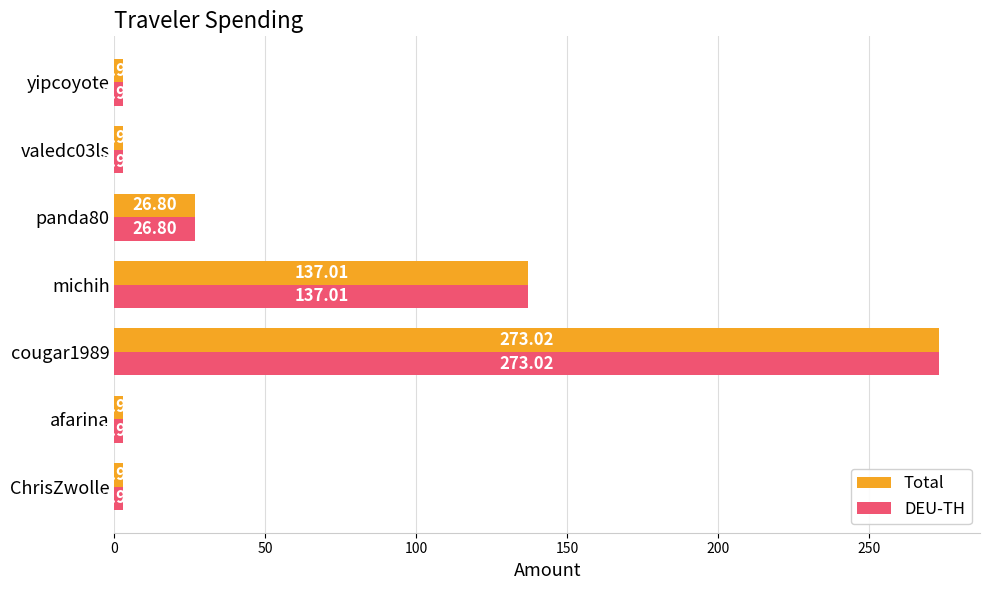

What are all the series names shown in the legend?

Total, DEU-TH